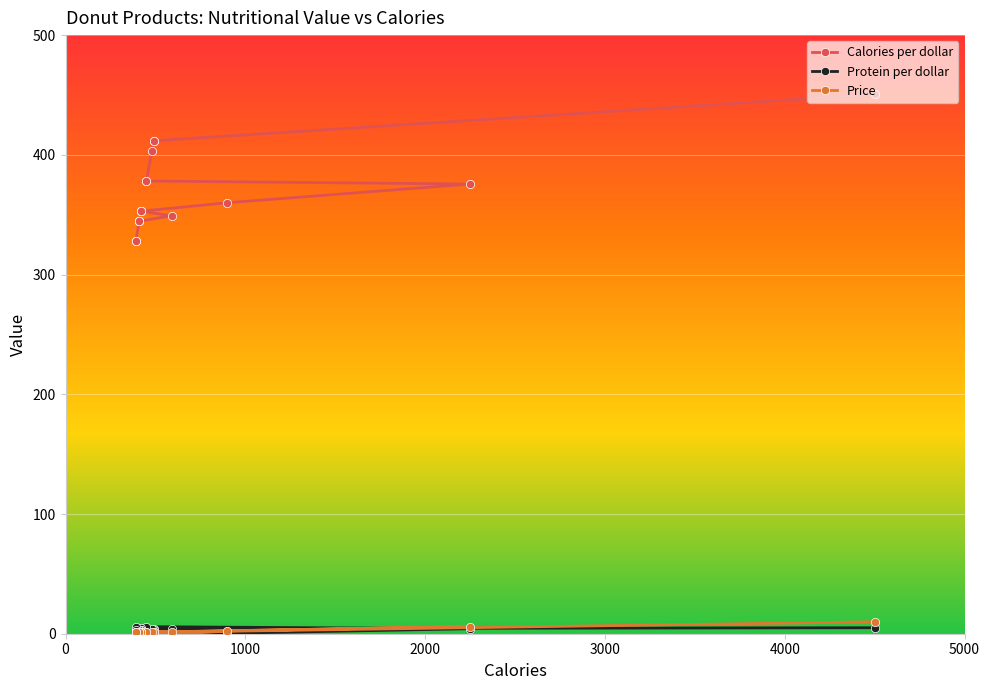

What is the difference between the maximum and minimum values in the Price series?

8.8